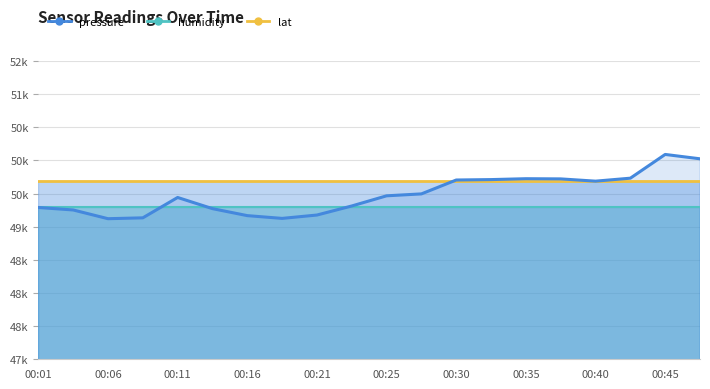

What is the smallest value displayed?

49120.0